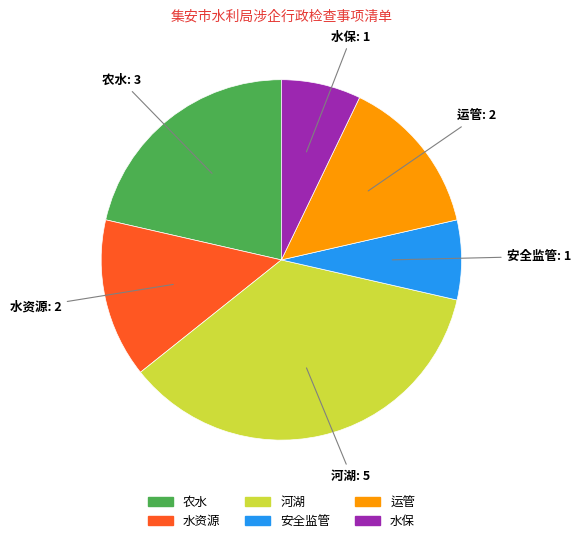

Is the sum of 水保 and 农水 greater than half?

No